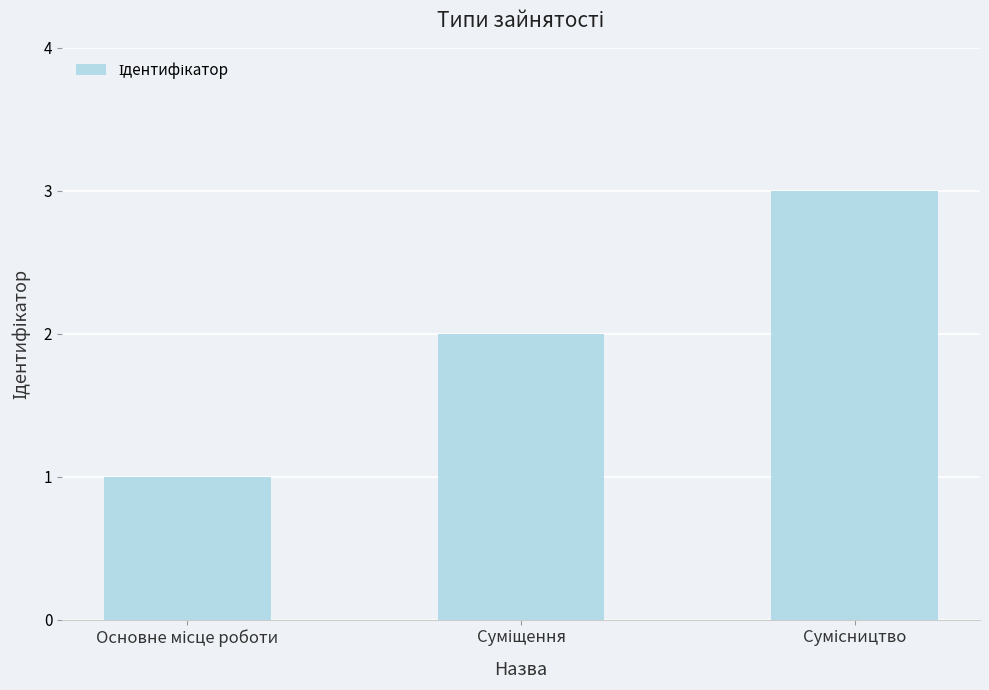

What is the sum of all values?

6